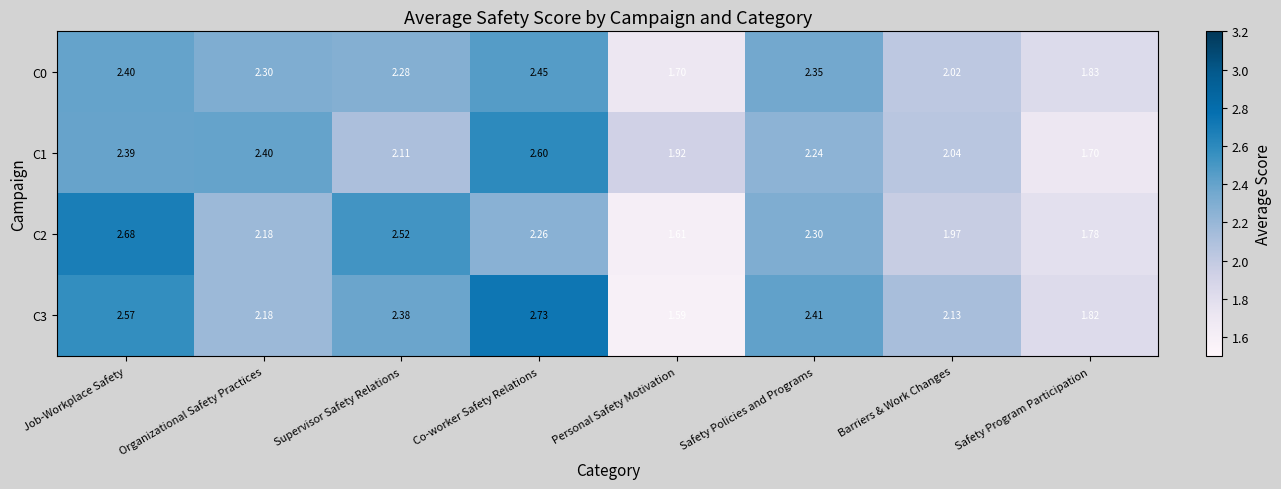

At how many categories does at least one series exceed 2?

6